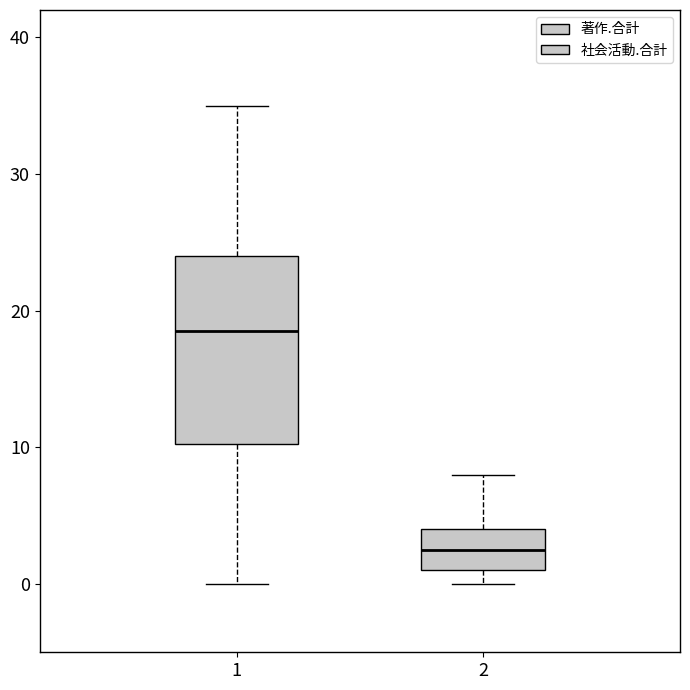

Where is the lower edge of the box at x = 1 on the y-axis? The values are not printed on the chart, so give them approximately, as read against the axis.

10